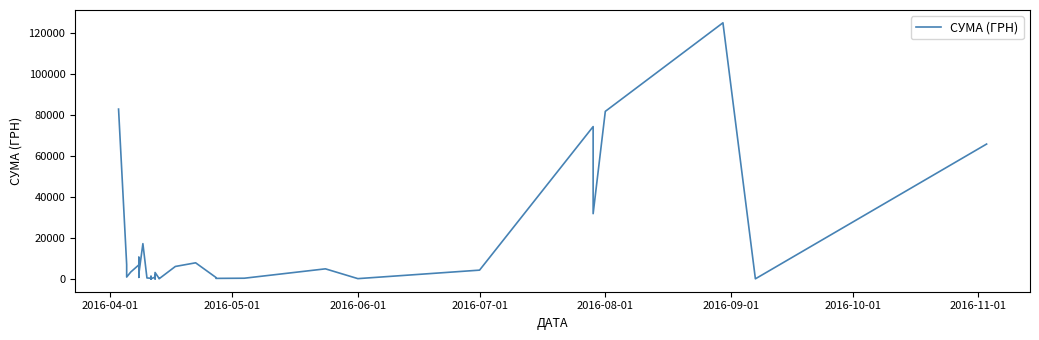

What is the value of the 33rd point from the left?

176.0